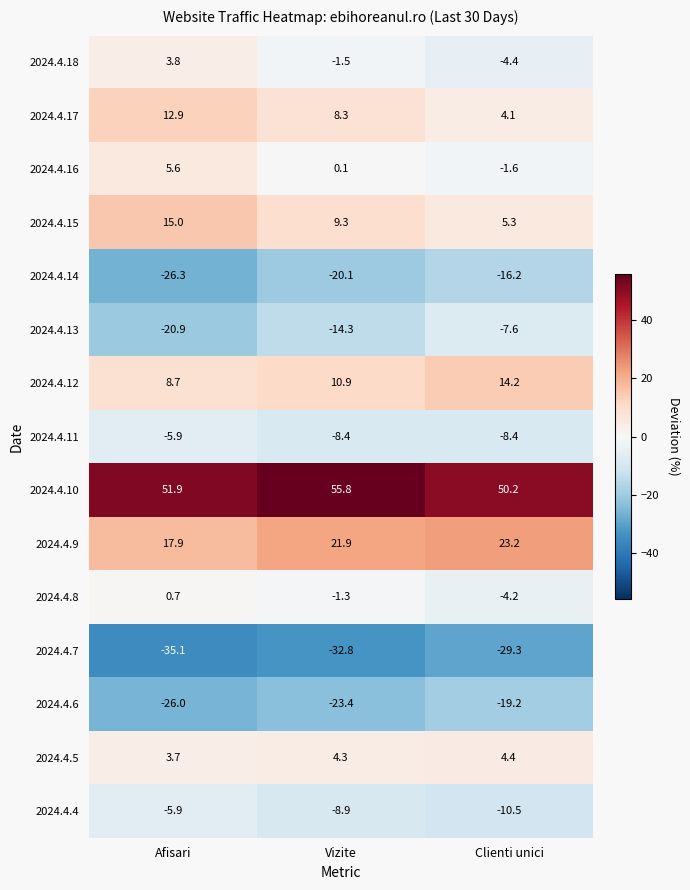

What is the average value of the 2024.4.14 series?

-20.9